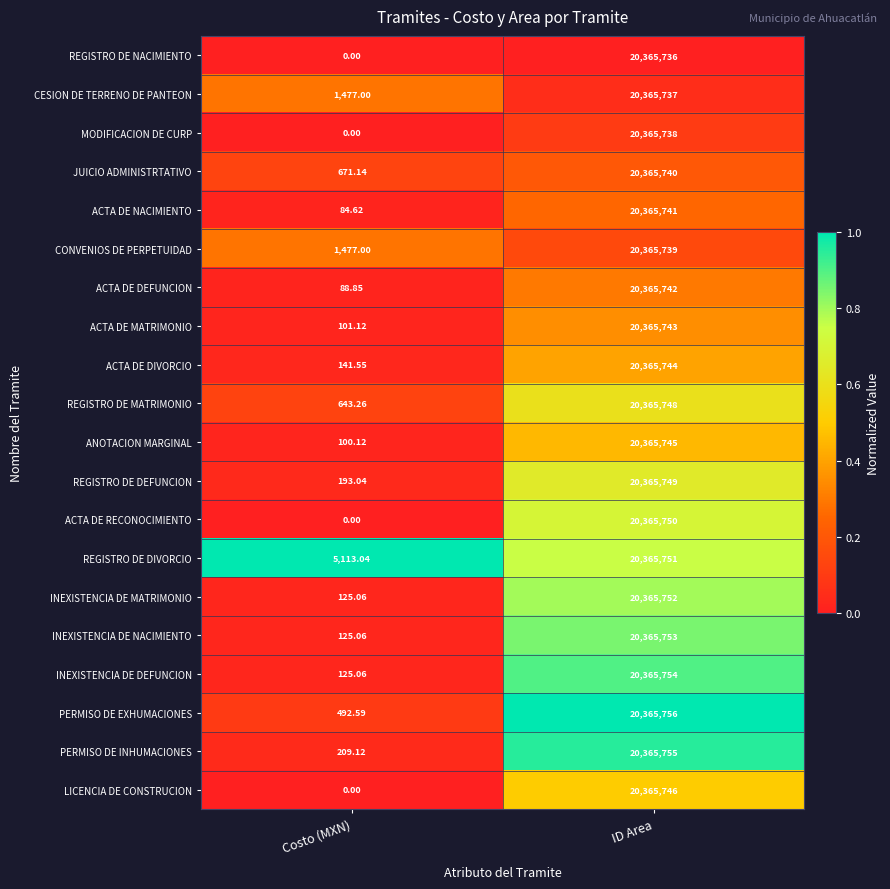

At which category does the chart reach its peak across all series?

ID Area